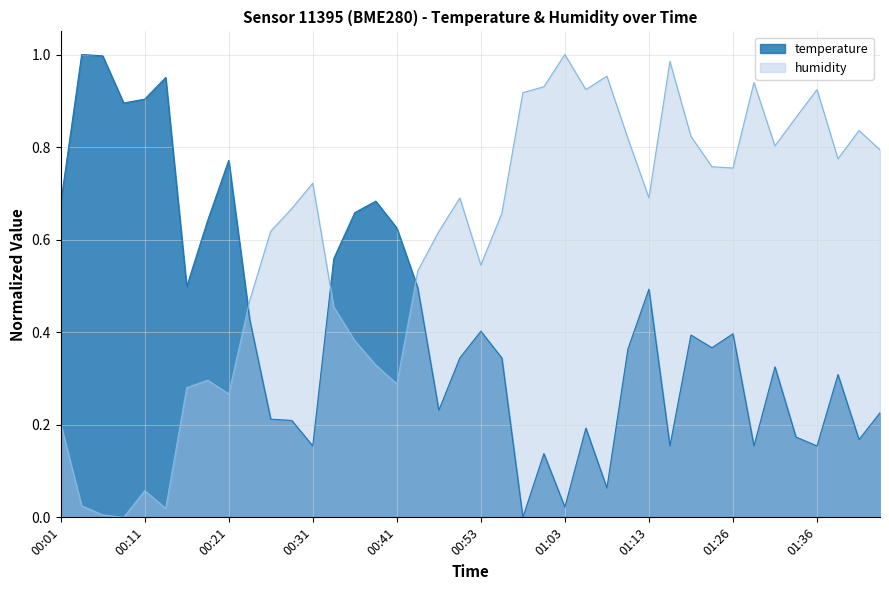

What is the total value across all series at 00:38?

1.0